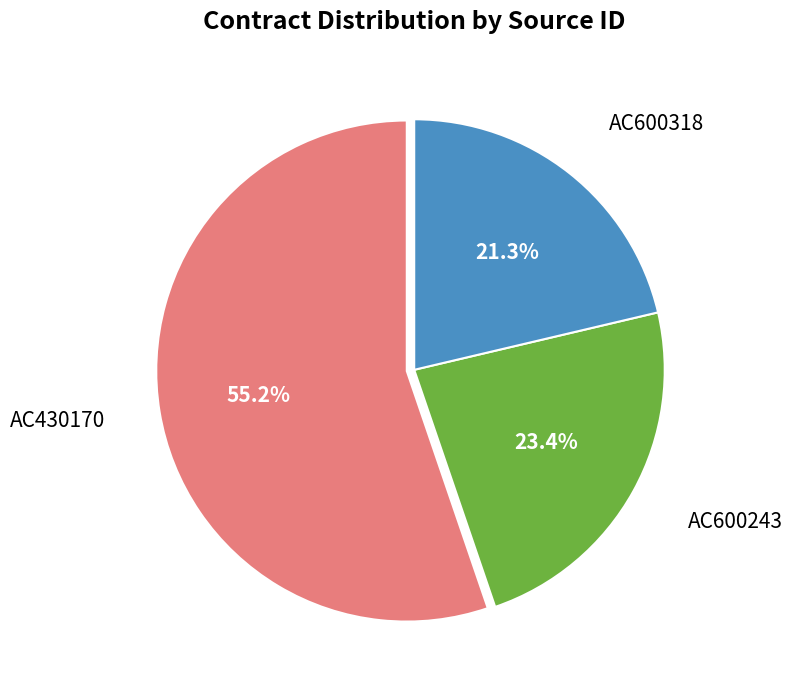

What percentage is NOT represented by AC600243?

76.6%